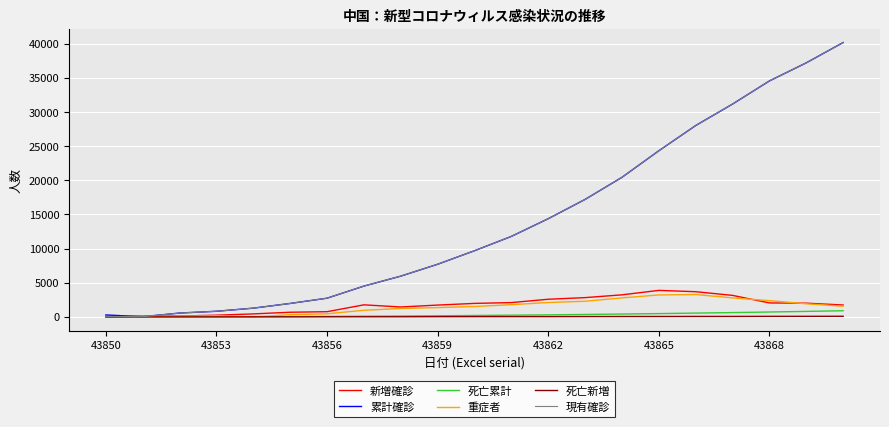

Reading left to right, extract all data points from this chart.

新増確診: 77	149	131	259	444	688	769	1771	1459	1737	1982	2102	2590	2829	3235	3887	3694	3156	2048	2015	1749
累計確診: 291	37	571	830	1287	1975	2744	4515	5974	7711	9692	11791	14380	17205	20438	24324	28018	31161	34546	37198	40171
死亡累計: 0	9	17	25	41	56	80	106	132	170	213	259	304	361	425	490	563	637	722	811	908
重症者: 0	102	95	177	0	324	461	976	1239	1370	1527	1795	2110	2296	2788	3219	3281	2788	2388	1922	1573
死亡新増: 0	3	8	8	16	15	24	26	26	38	43	46	45	57	64	65	73	74	86	89	97
現有確診: 77	37	571	830	1287	1975	2744	4515	5974	7711	9692	11791	14380	17205	20438	24324	28018	31161	34546	37198	40171